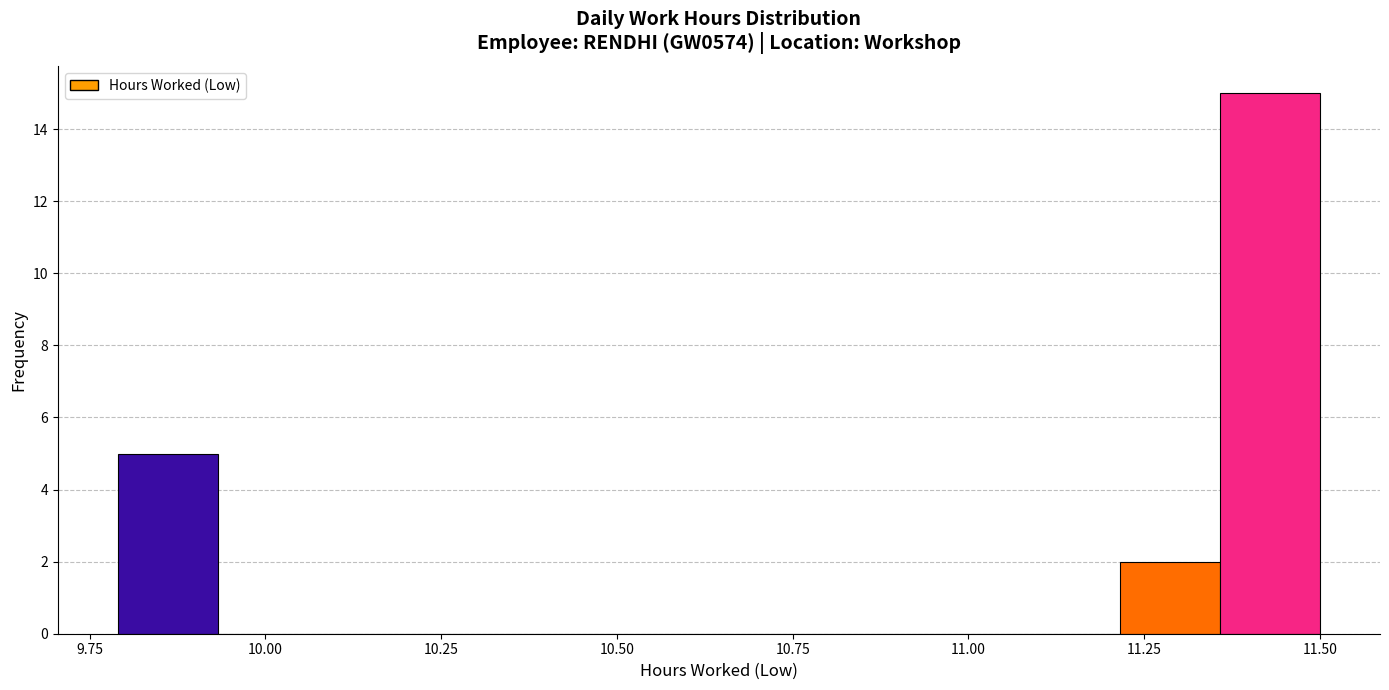

Around what value on the x-axis is the tallest bar? Give the approximate position of its centre, as read against the axis.

11.45